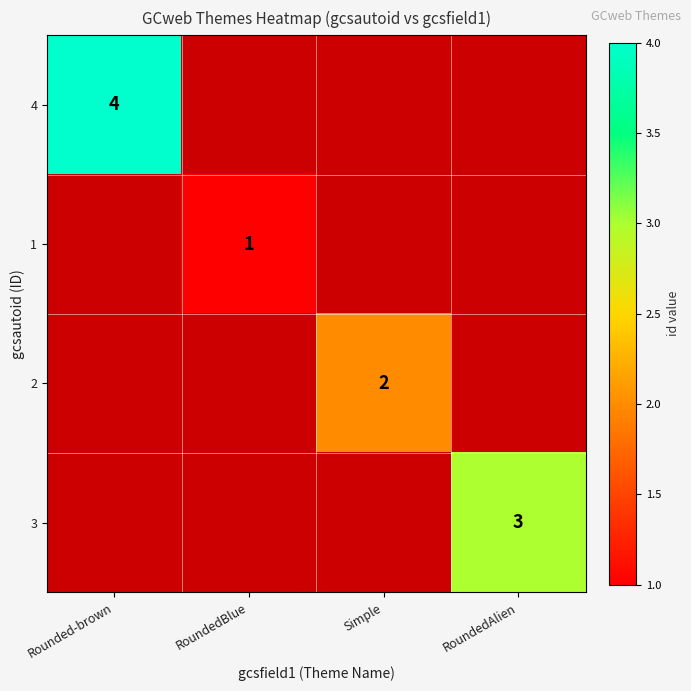

The value of 1 at RoundedBlue is 1. True or false?

True